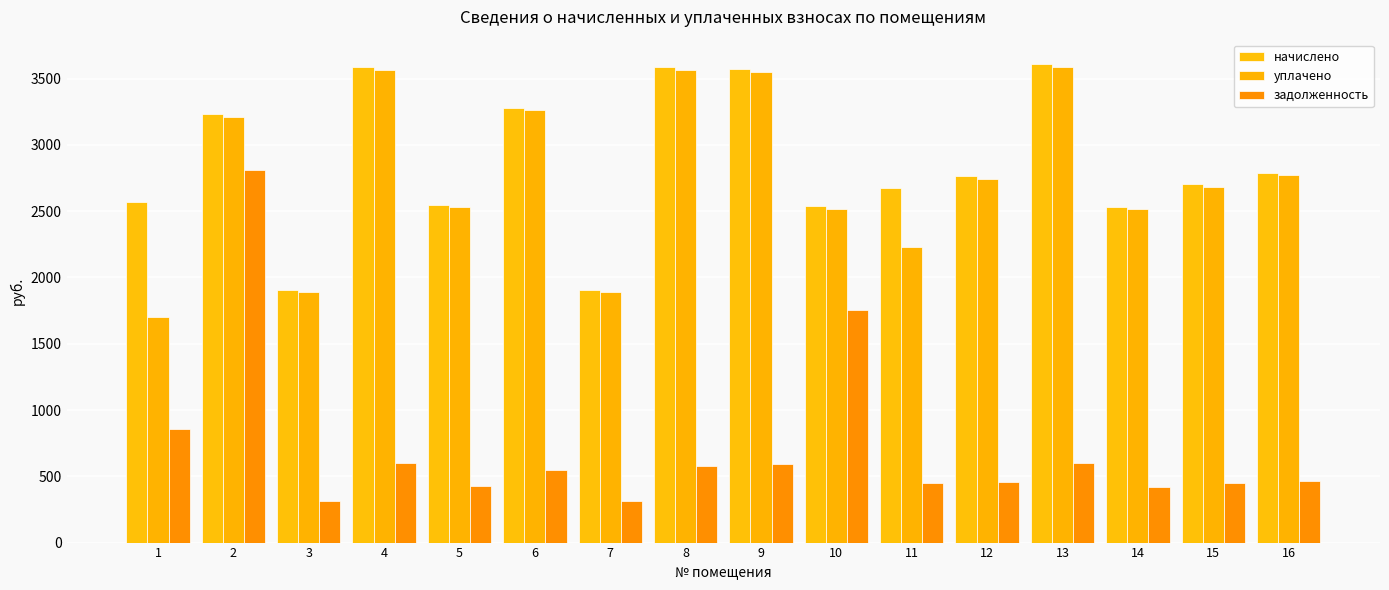

Are the bars horizontal?

No